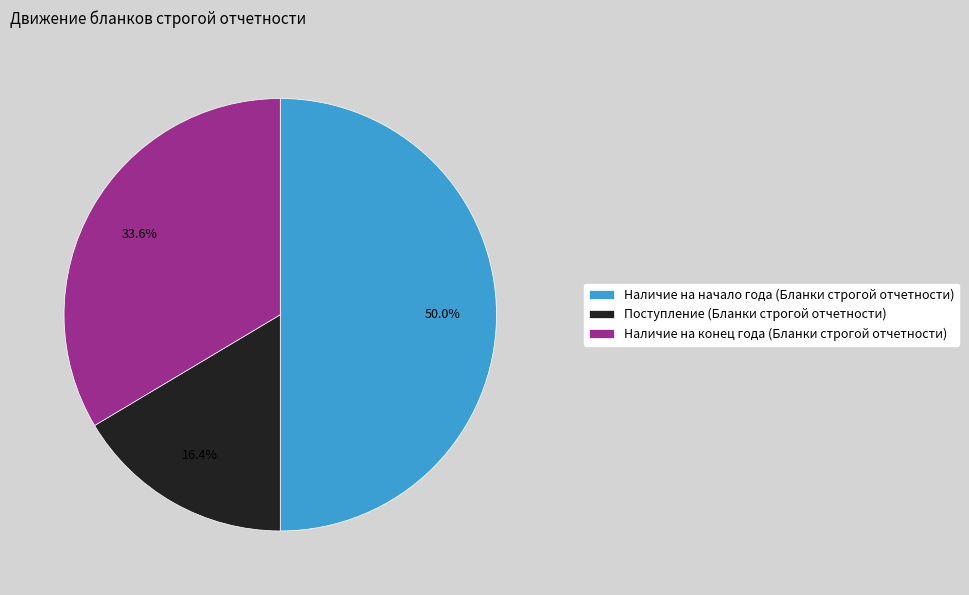

Rank the categories by value from highest to lowest.

Наличие на начало года (Бланки строгой отчетности), Наличие на конец года (Бланки строгой отчетности), Поступление (Бланки строгой отчетности)